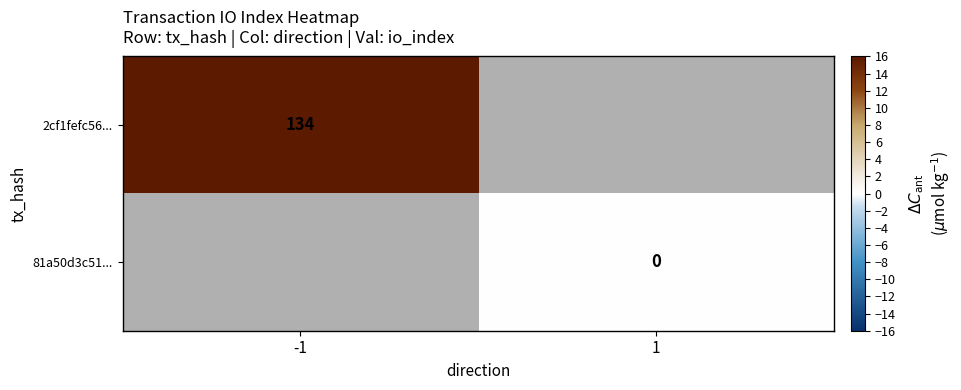

At how many categories does at least one series exceed 68?

1